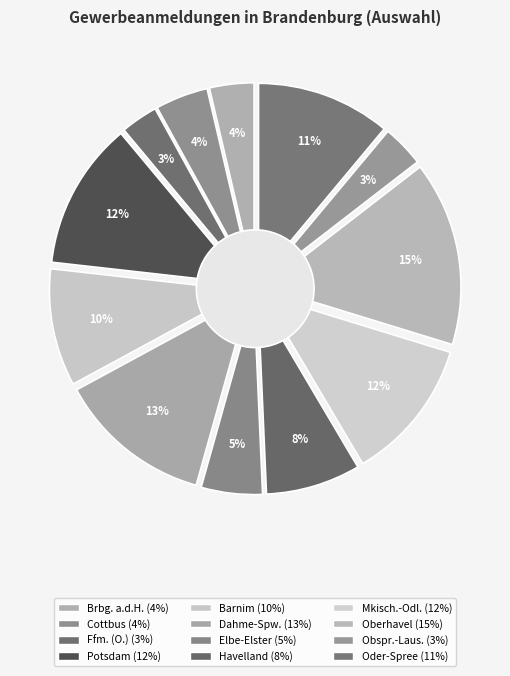

To the nearest percent, what portion does Cottbus represent?

4%